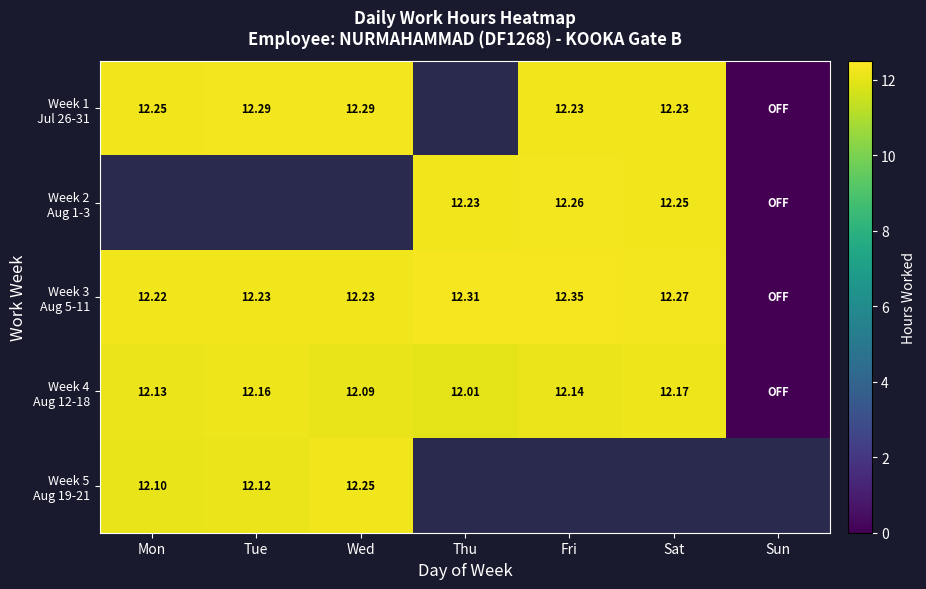

How many data points in Week 4 Aug 12-18 are less than 12?

1